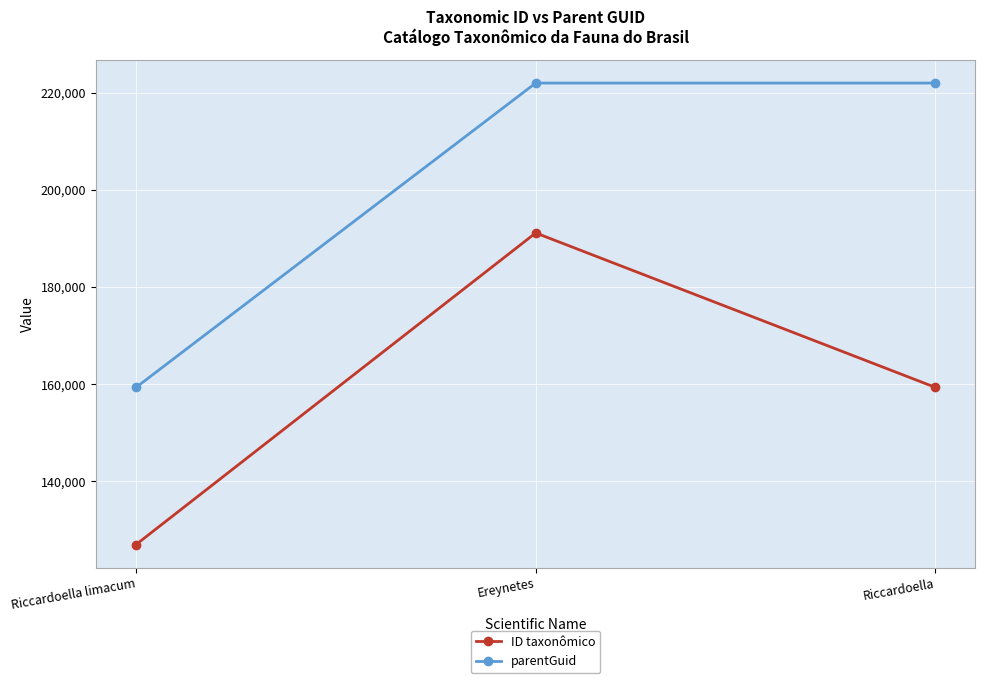

What is the label of the 1st point from the right?

Riccardoella